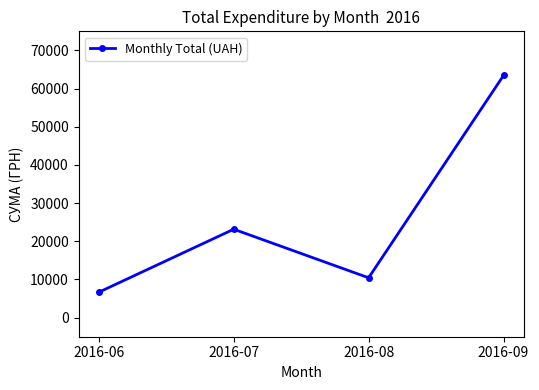

What is the sum of all values?

103701.6